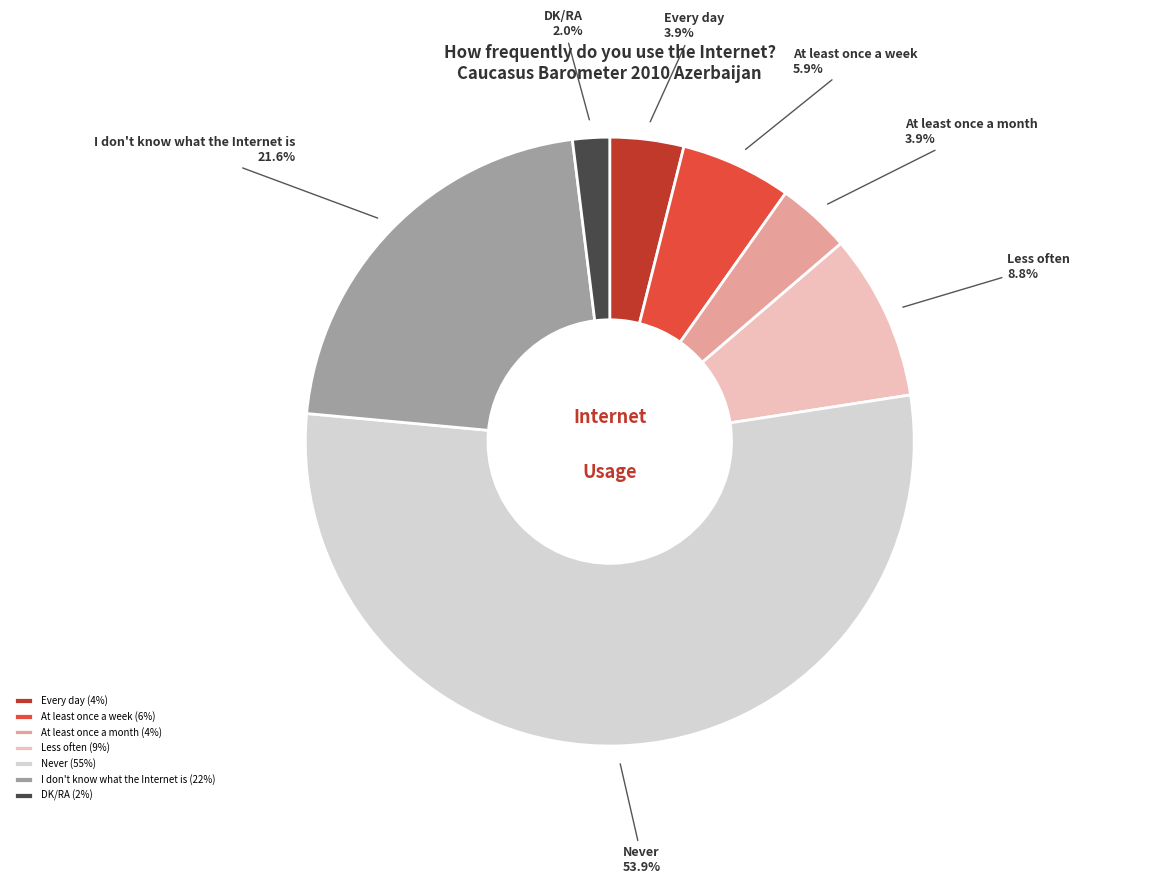

To the nearest percent, what percentage of the pie is At least once a month?

4%